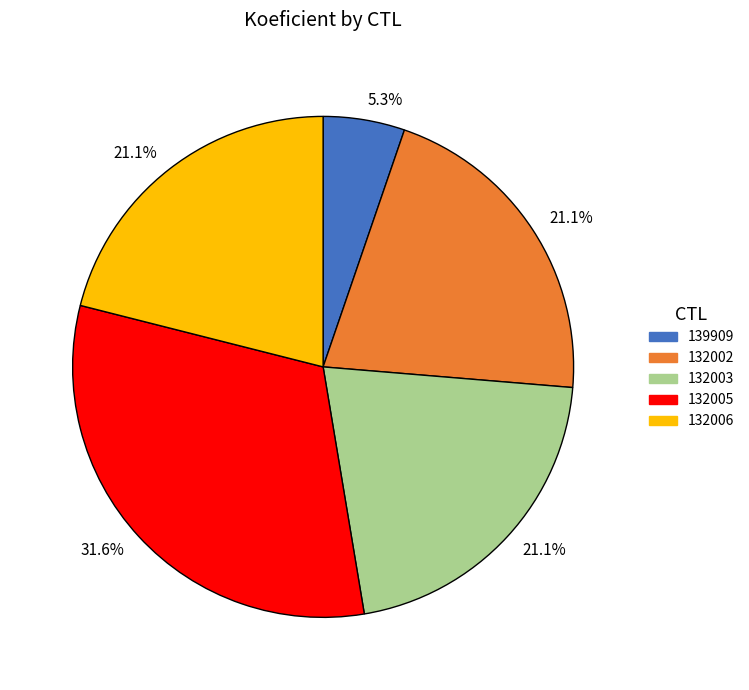

Is there any slice that represents more than half of the pie?

No